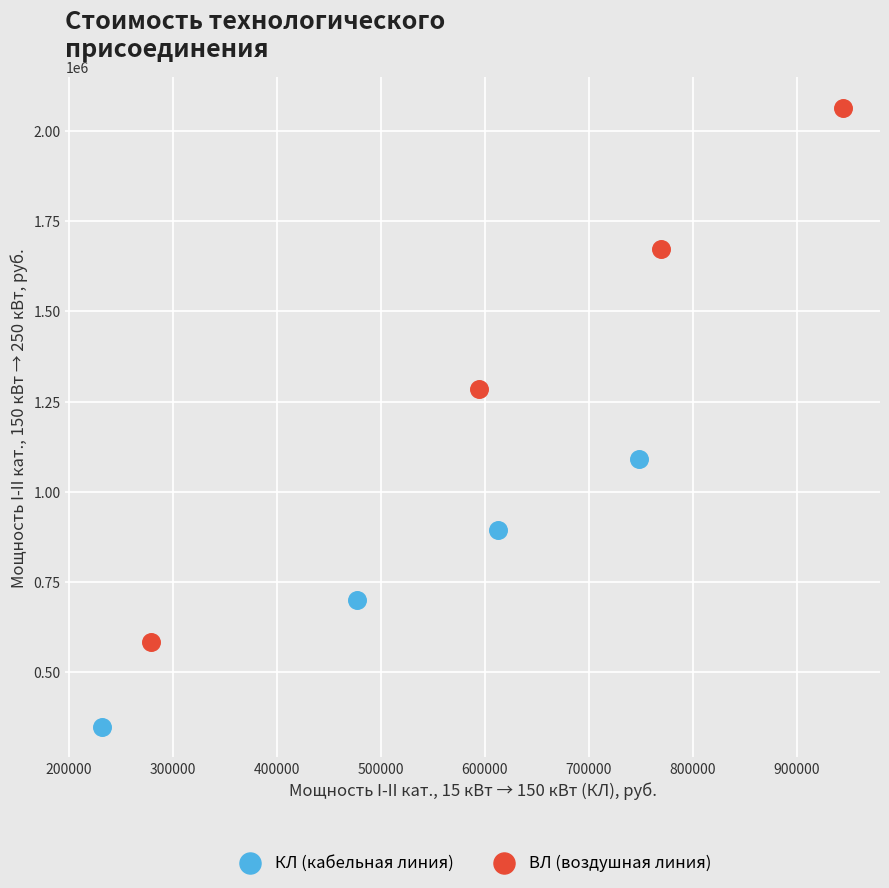

What are all the series names shown in the legend?

КЛ (кабельная линия), ВЛ (воздушная линия)